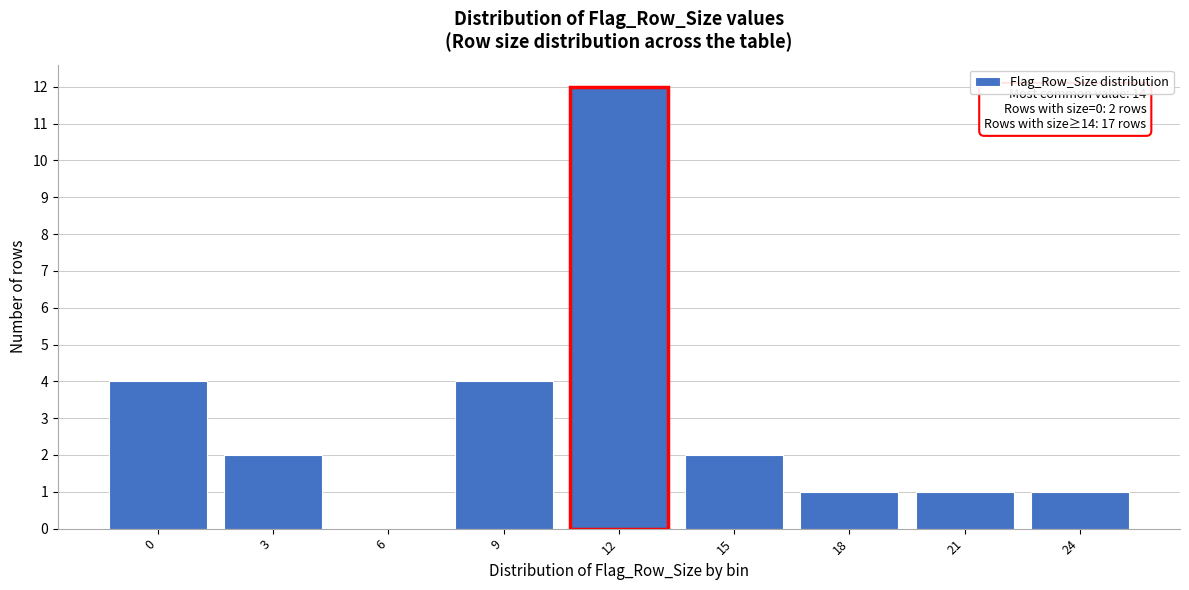

Reading left to right, transcribe all the data shown in this chart.

0=4	3=2	6=0	9=4	12=12	15=2	18=1	21=1	24=1